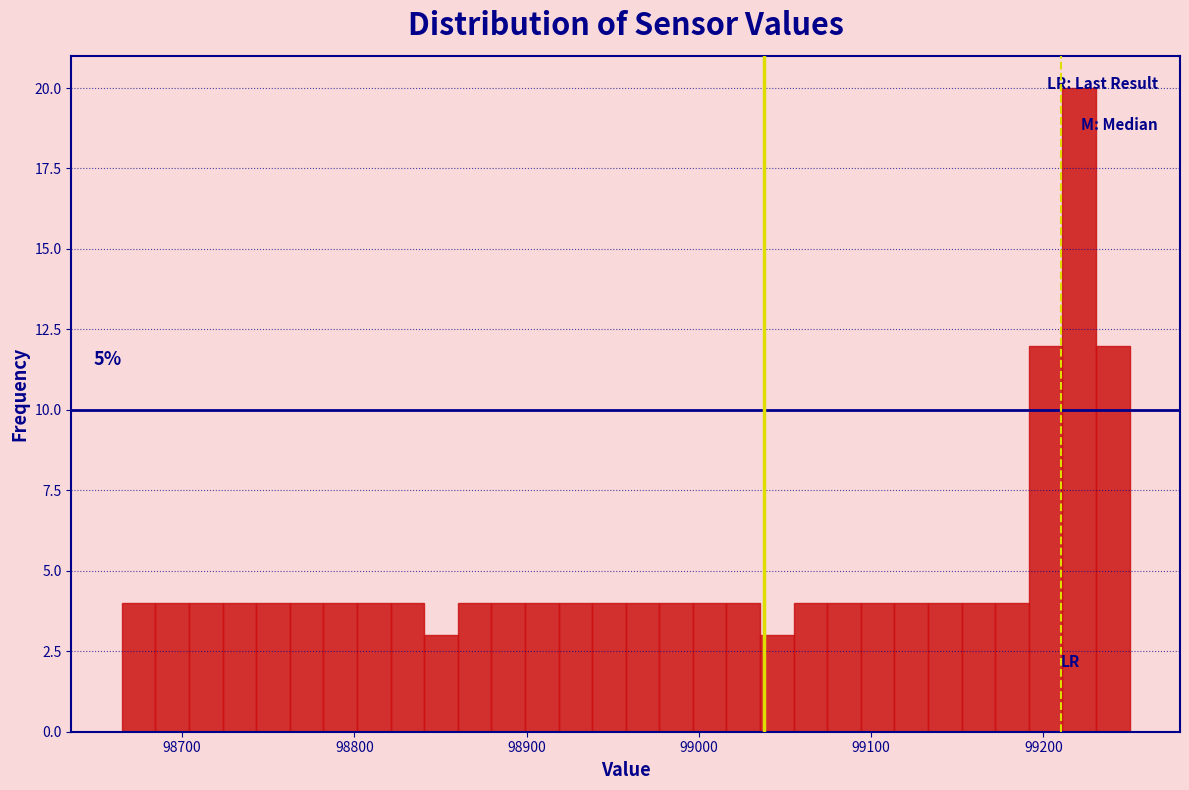

Around what value on the x-axis is the tallest bar? Give the approximate position of its centre, as read against the axis.

99220